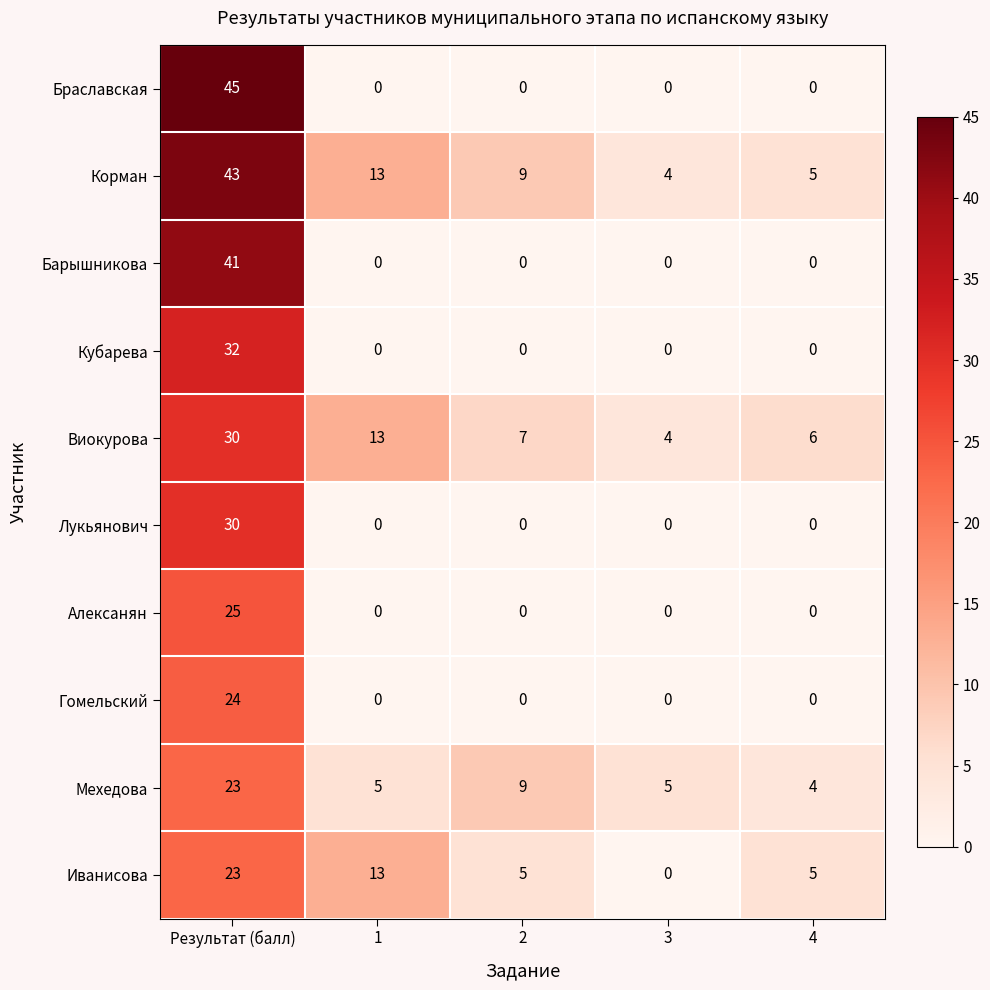

At which category is the sum across all series the highest?

Результат (балл)